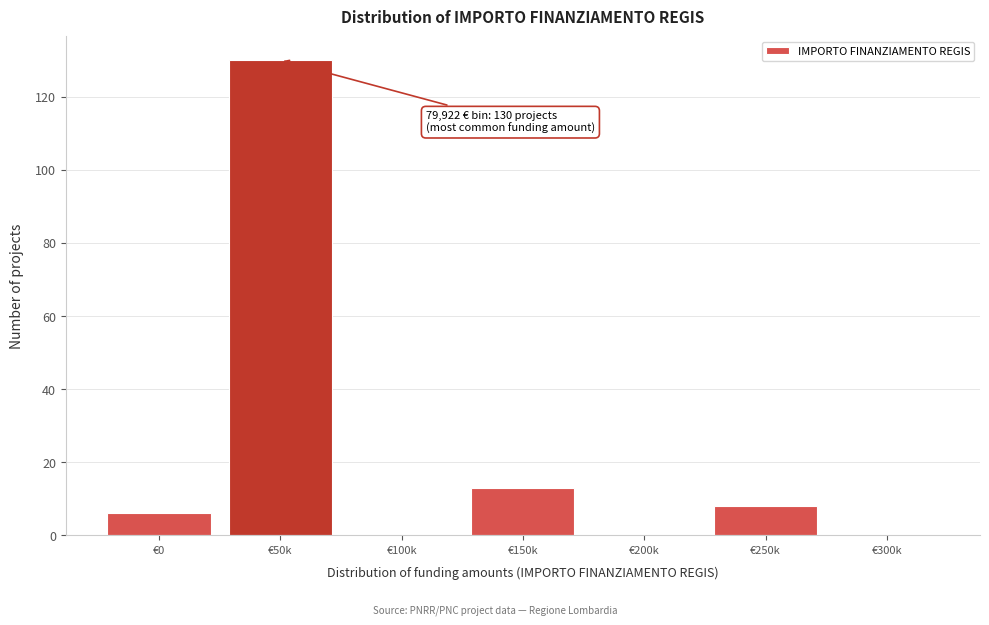

Reading left to right, what are all the values shown in this chart?

€0=6	€50k=130	€100k=0	€150k=13	€200k=0	€250k=8	€300k=0